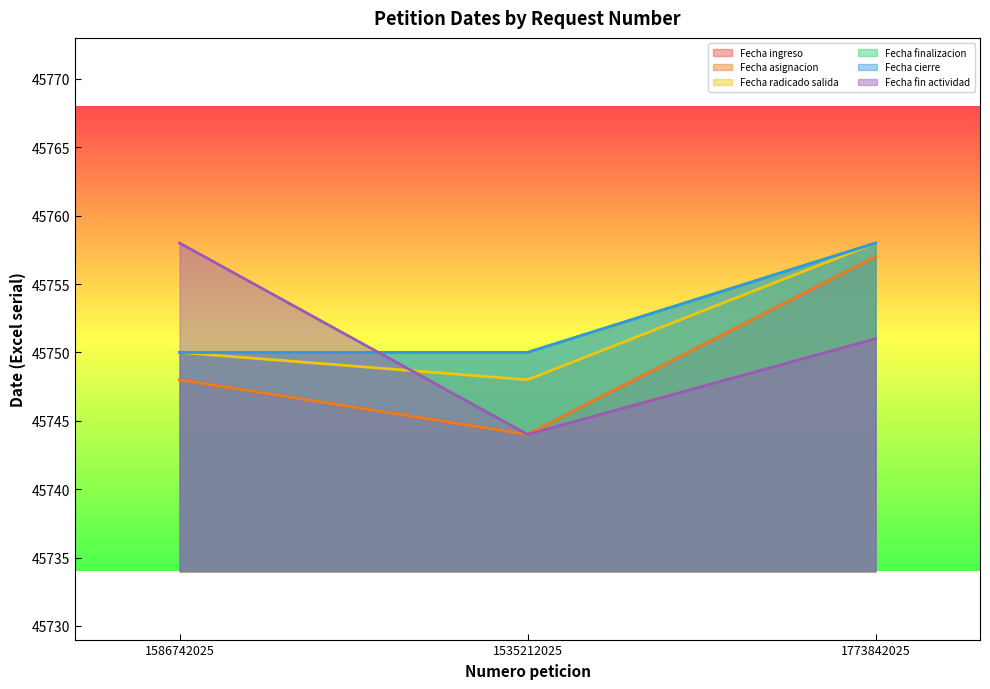

Which series has the largest total across all categories?

Fecha finalizacion